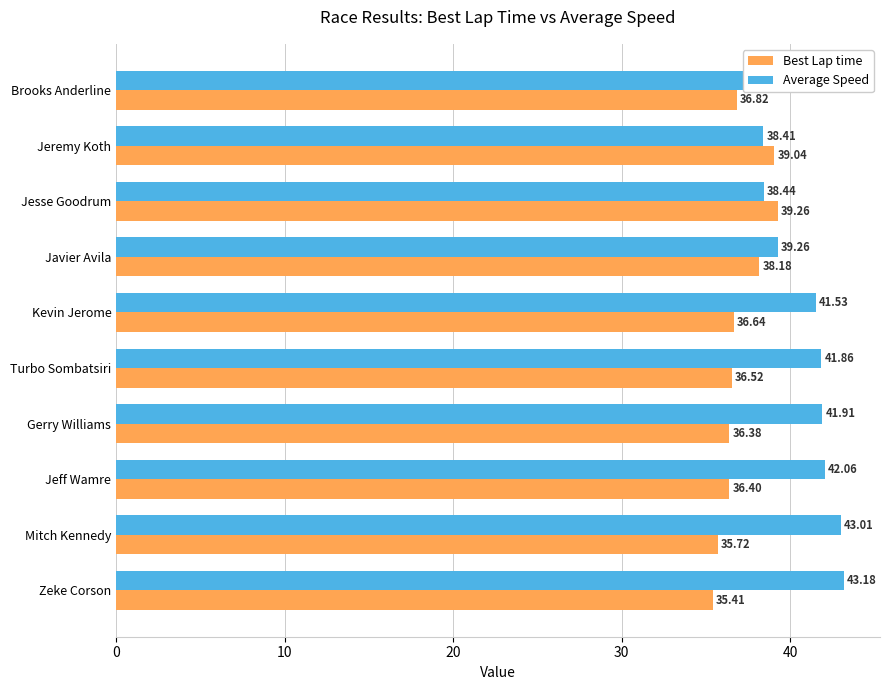

At how many categories does at least one series exceed 39?

10